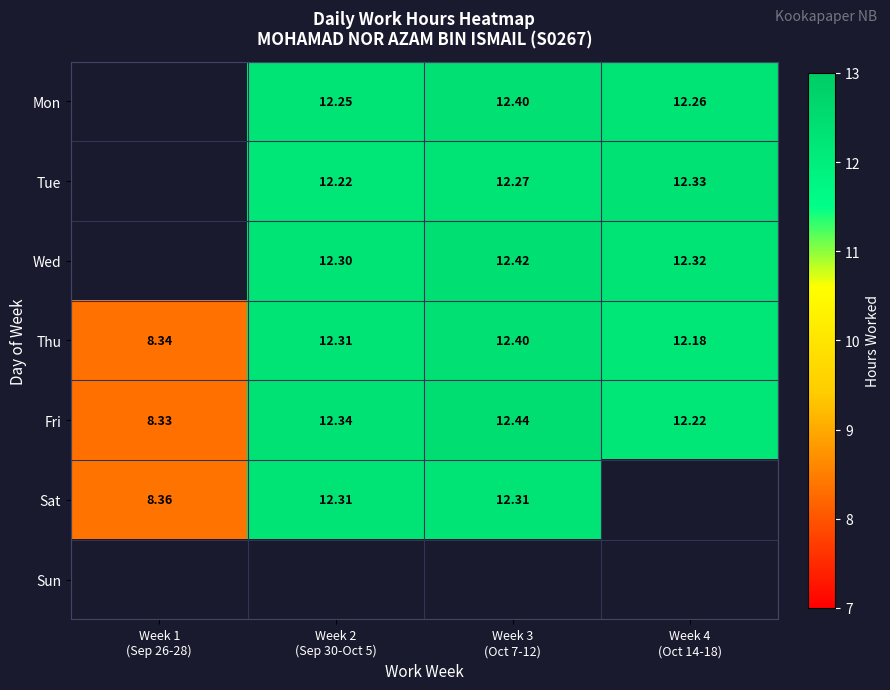

Which category has the highest value across all series?

Week 3
(Oct 7-12)